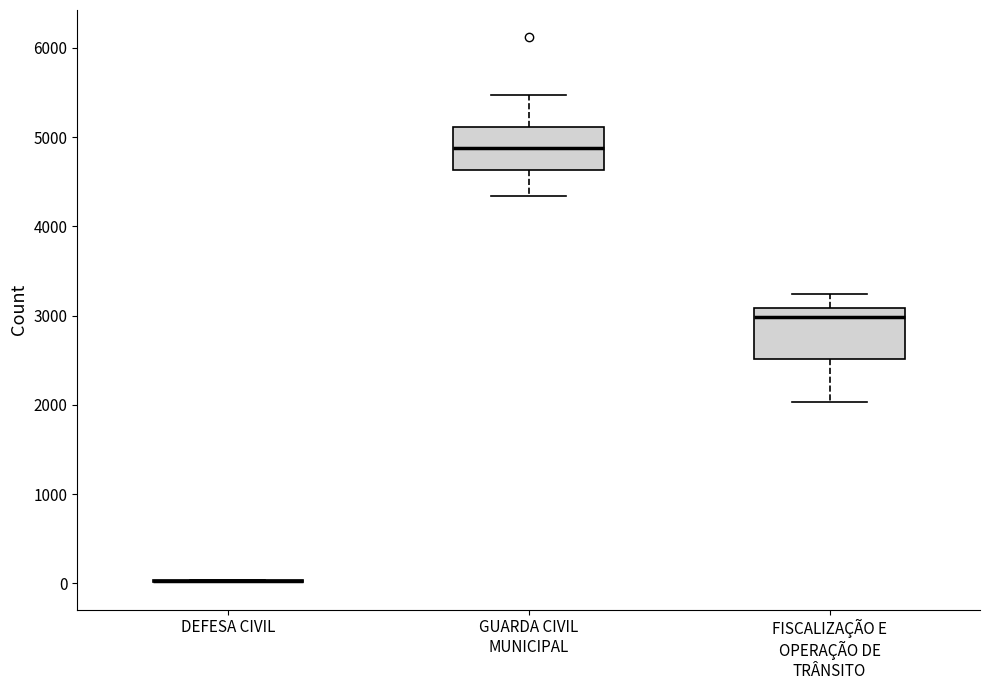

Where does the lower whisker of the box for FISCALIZAÇÃO E OPERAÇÃO DE TRÂNSITO end on the y-axis? The values are not printed on the chart, so give them approximately, as read against the axis.

2000